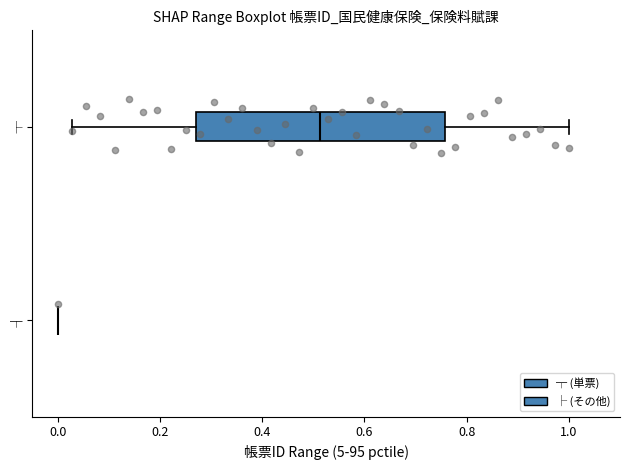

Reading bottom to top, read every box against the x-axis: the position of its median line, the range the box covers, and the ends of its whiskers. The values are not printed on the chart, so give them approximately, as read against the axis.

┬: box collapsed to a line at 0.00, whiskers 0.00 to 0.00
├: median 0.52, box 0.28 to 0.76, whiskers 0.02 to 1.00